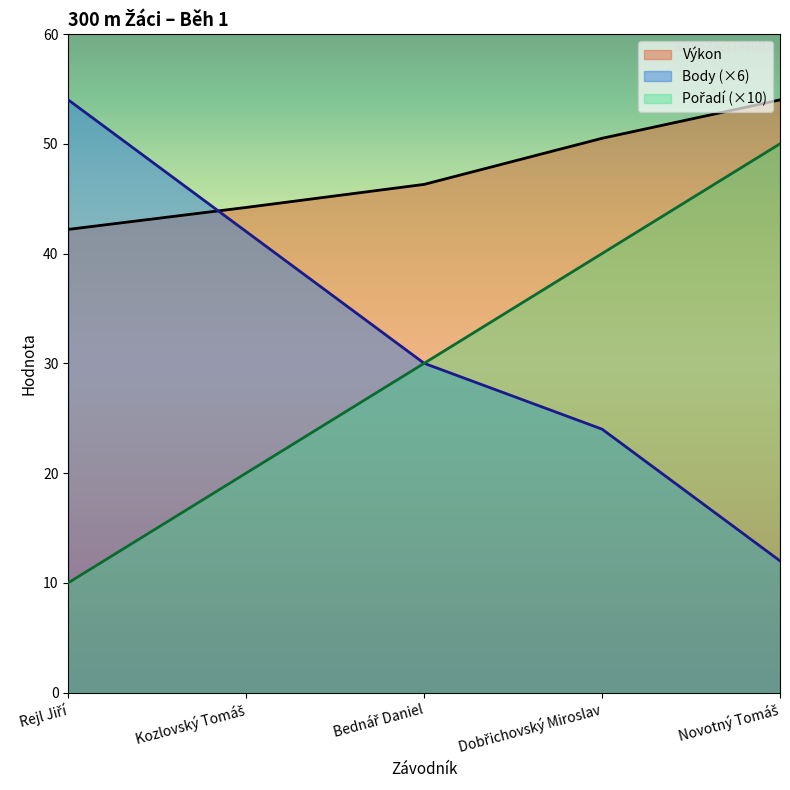

True or false: Body has more than 0 points higher than both neighbors.

False